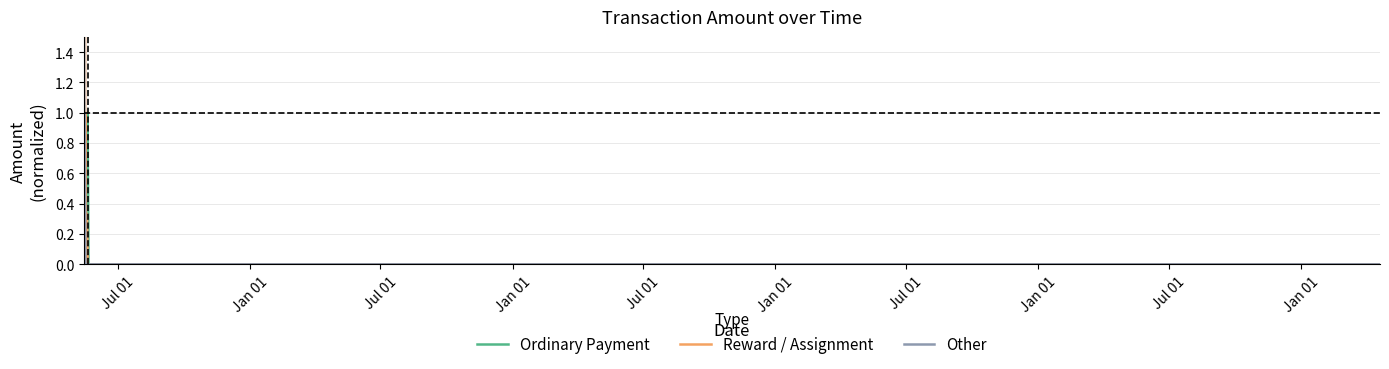

Reading right to left, transcribe all the data shown in this chart.

Ordinary Payment: 0.0	0.0	1.0	0.0	0.0	0.0	0.0	1.0
Reward / Assignment: 0.0	0.0	0.0	0.3	0.0	1.0	0.3	0.0
Other: 0.0	0.0	0.0	0.0	0.0	0.0	1.0	0.0